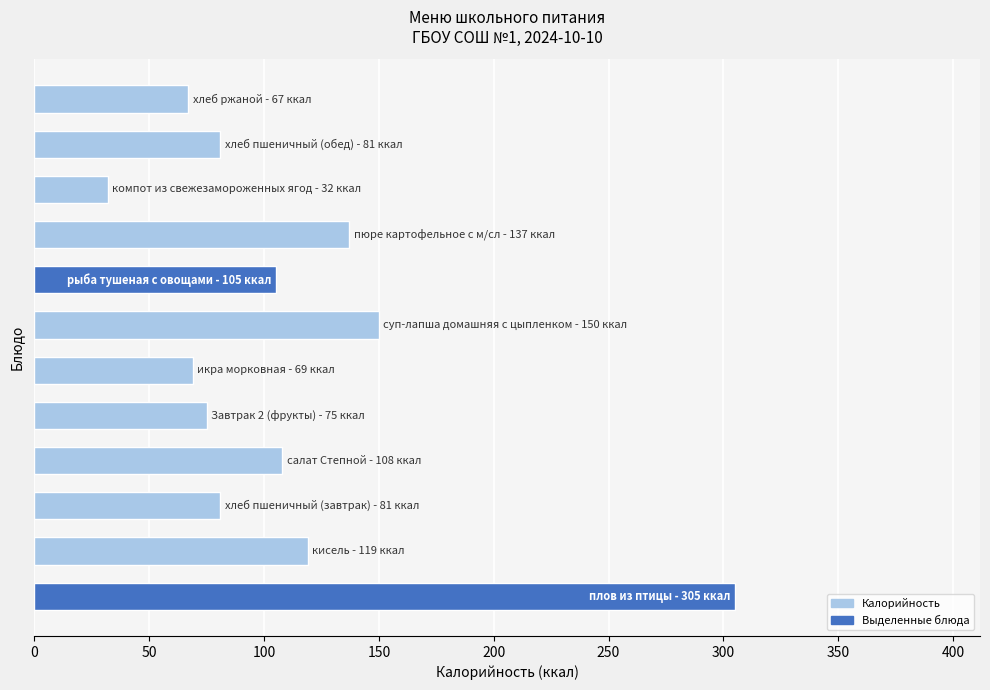

What is the smallest value displayed?

32